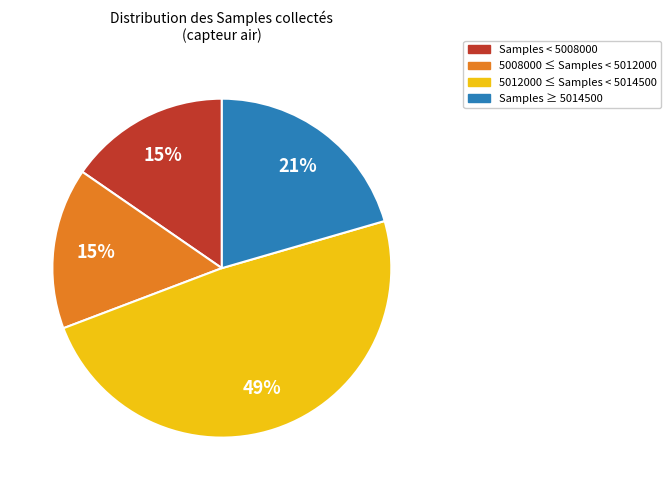

To the nearest percent, what is the average slice percentage?

25%